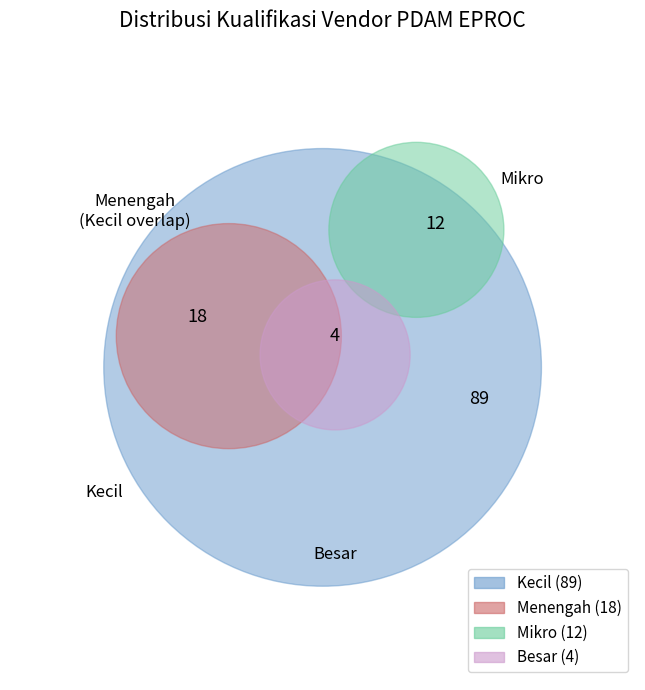

Is there a majority slice in this chart?

Yes